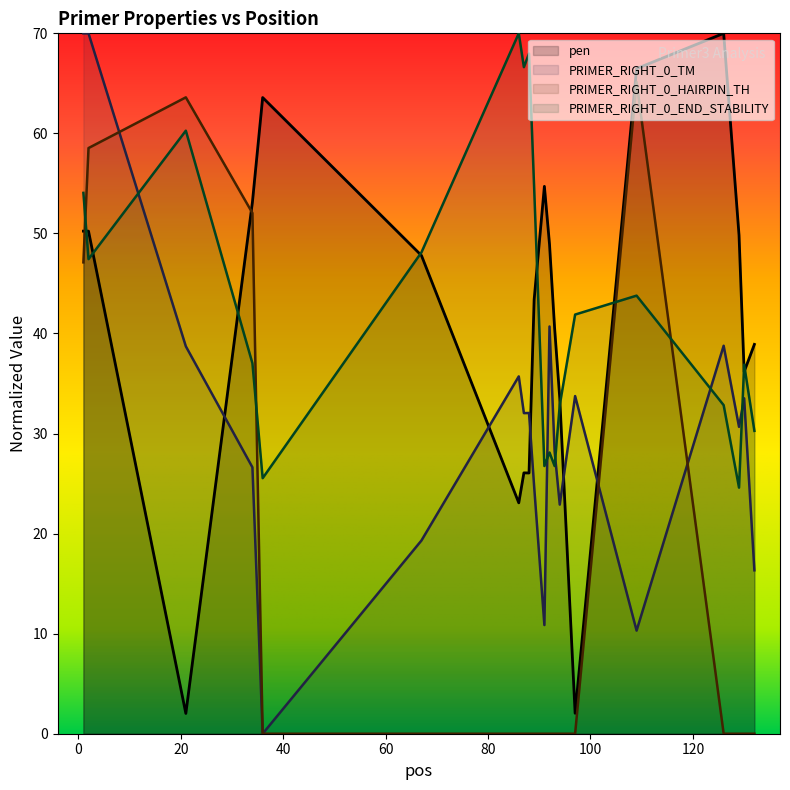

Which series has the widest spread of values?

PRIMER_RIGHT_0_TM